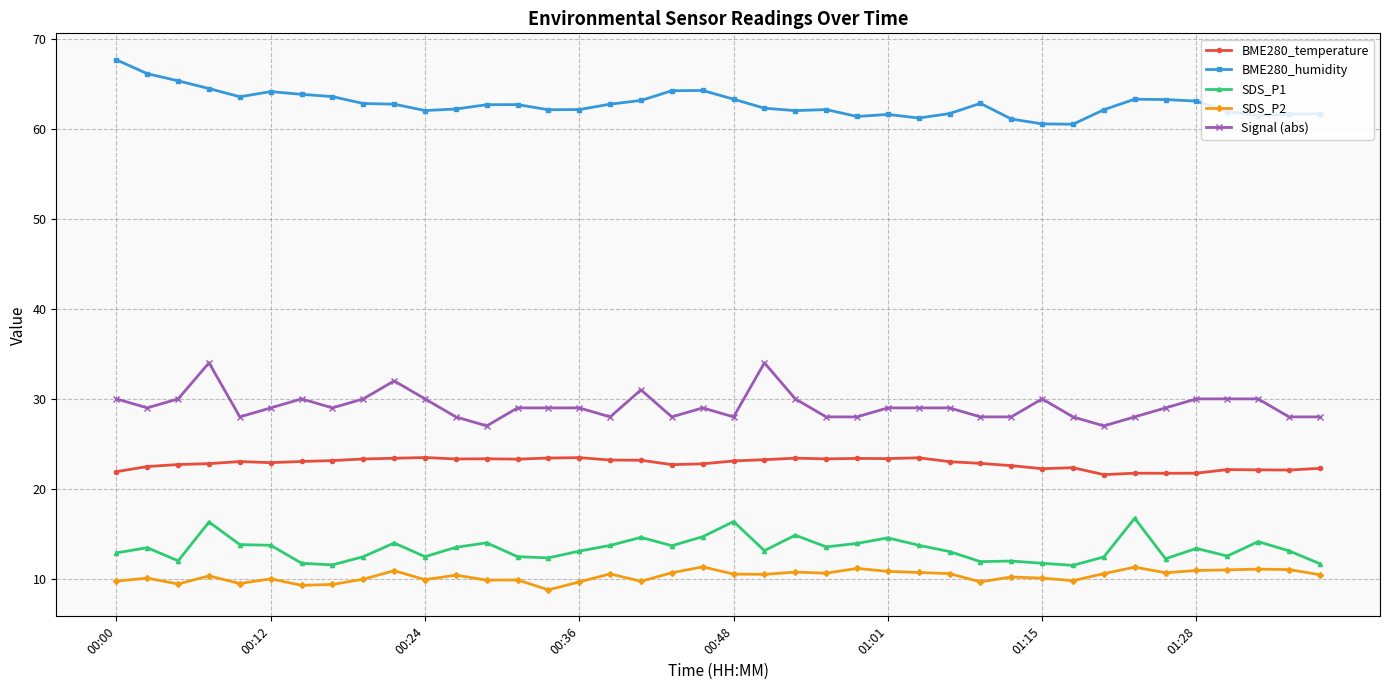

Which series has the largest total across all categories?

BME280_humidity